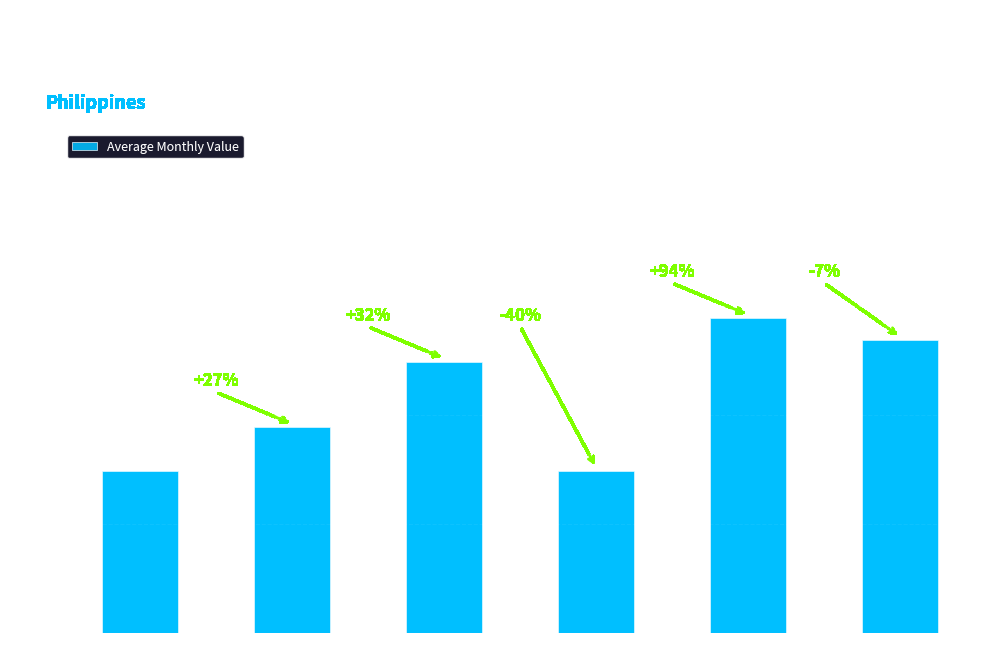

The value at T-7 is 37.1. True or false?

False